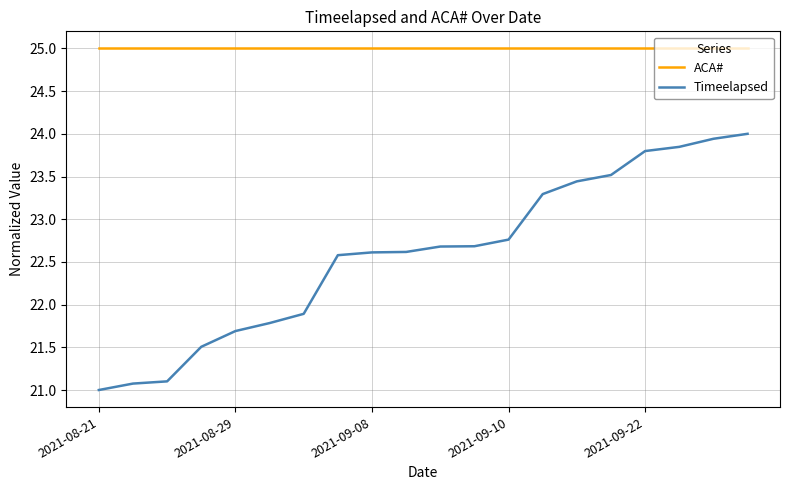

Which series has the widest spread of values?

Timeelapsed